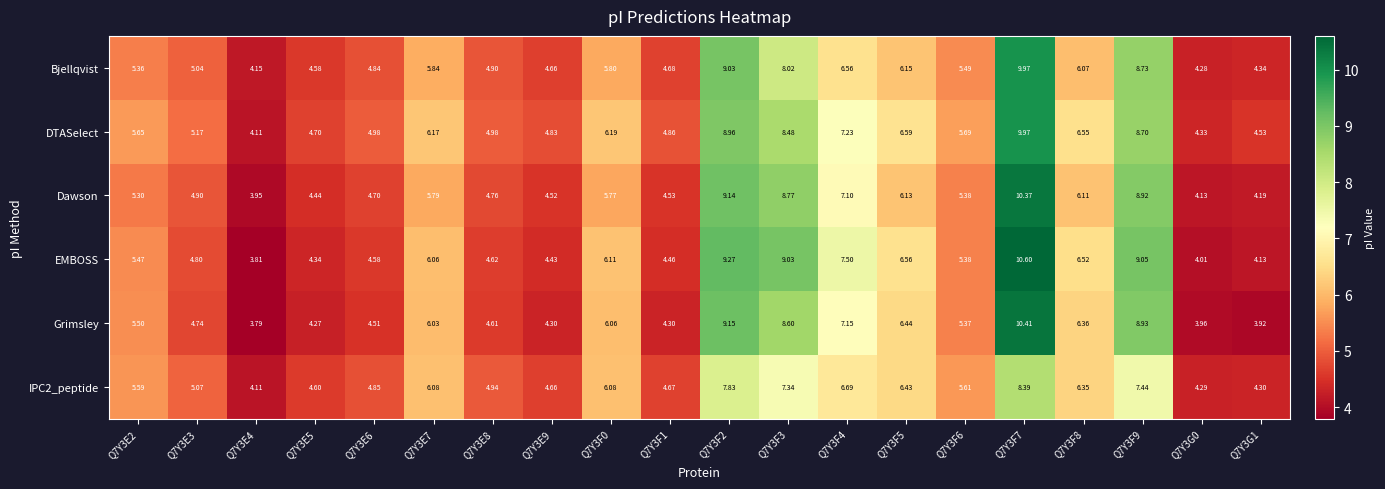

Which series changed the most between Q7Y3E9 and Q7Y3F6?

Grimsley